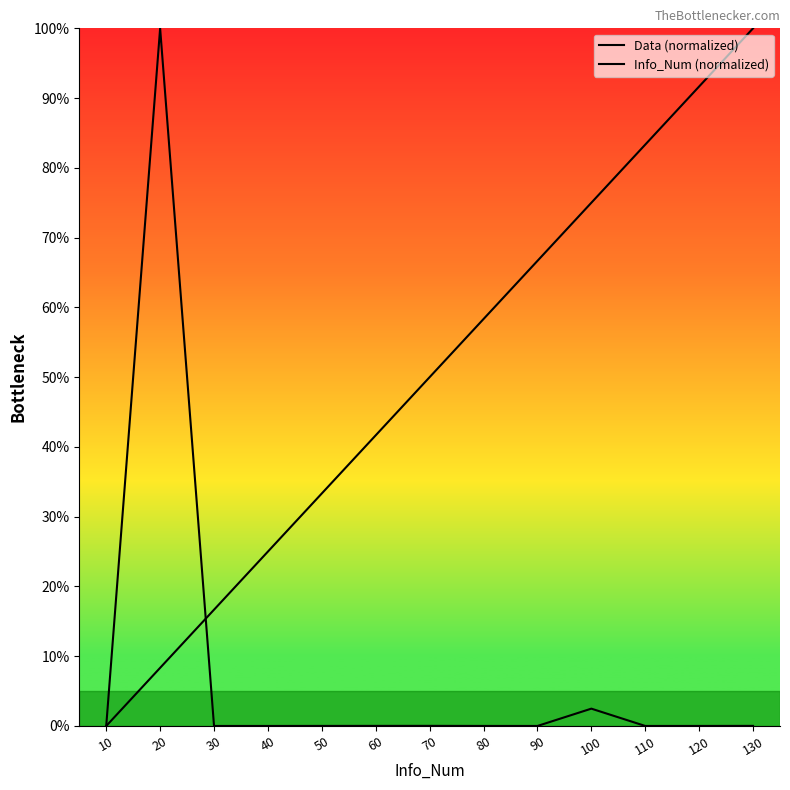

What is the difference between the maximum and second lowest values in the Data (normalized) series?

100.0